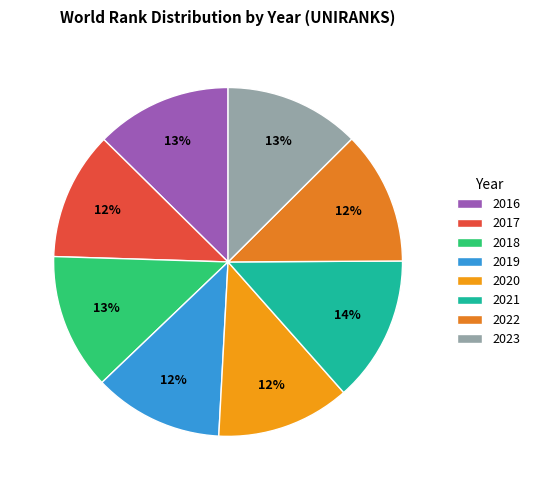

Is the sum of 2020 and 2022 greater than half?

No